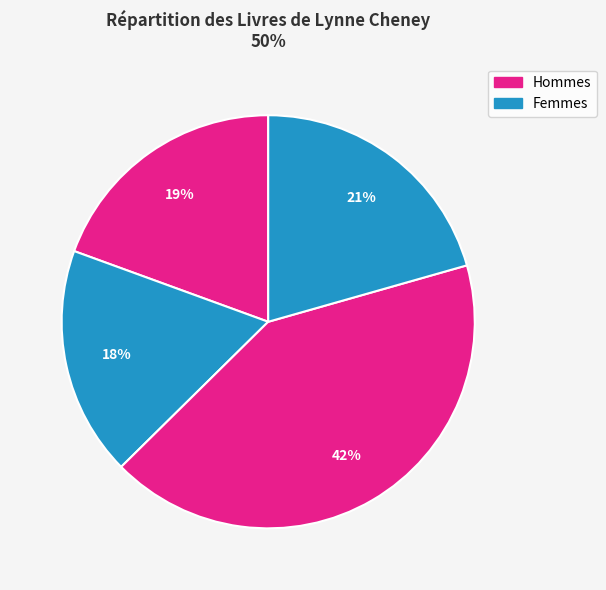

How many segments does this pie chart have?

4